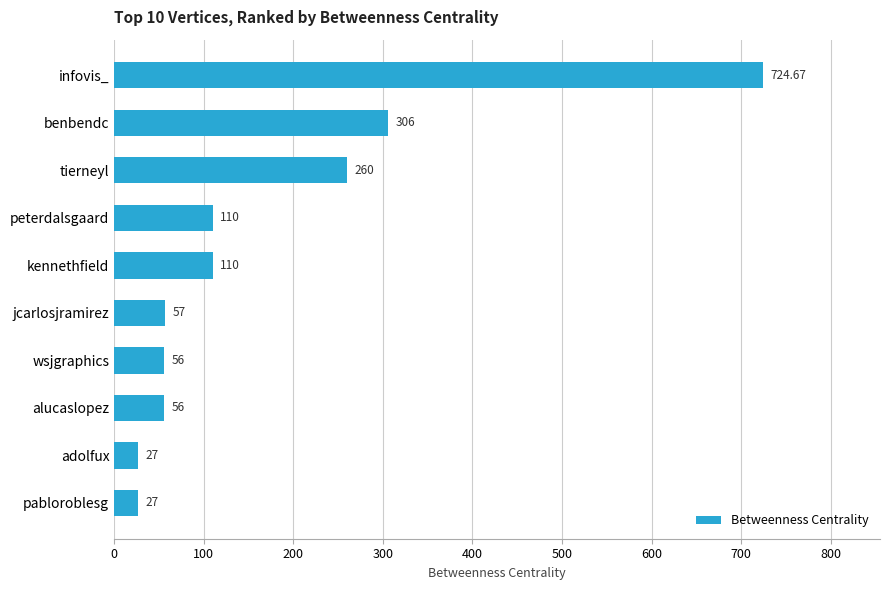

What is the difference between the values at alucaslopez and pabloroblesg?

29.0